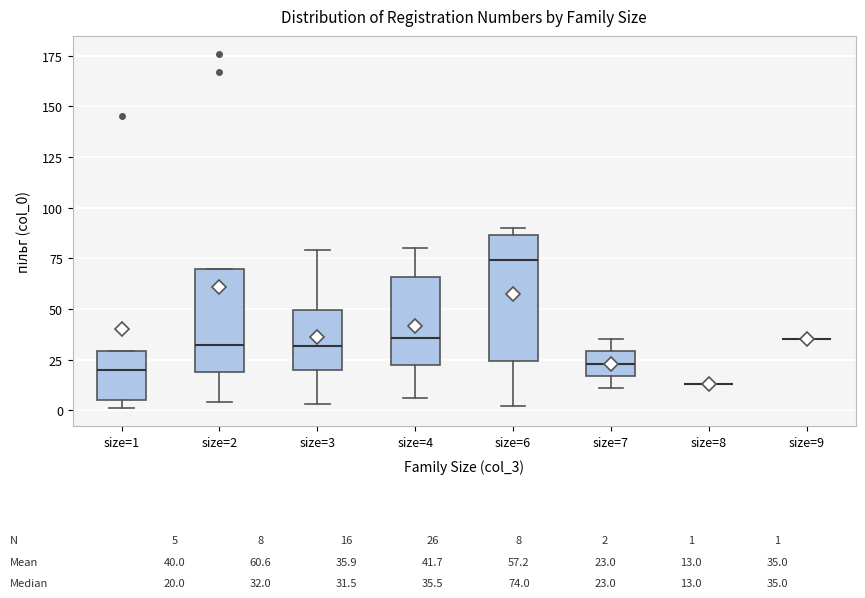

Which box is the tallest, from its lower edge to its upper edge?

size=6